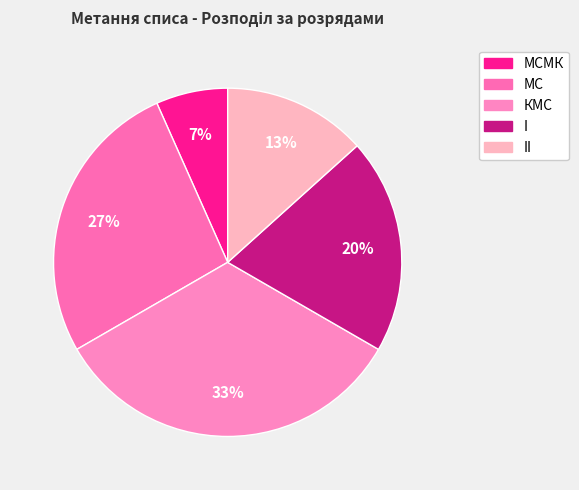

How many segments does this pie chart have?

5